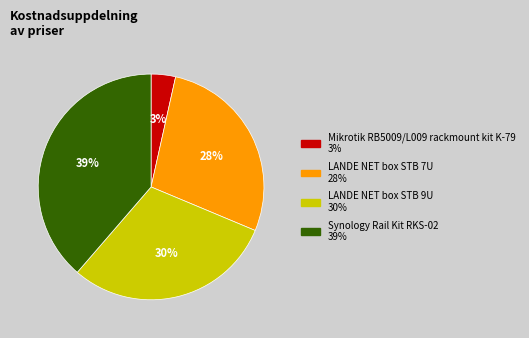

True or false: Mikrotik RB5009/L009 rackmount kit K-79 accounts for 10% of the total.

False